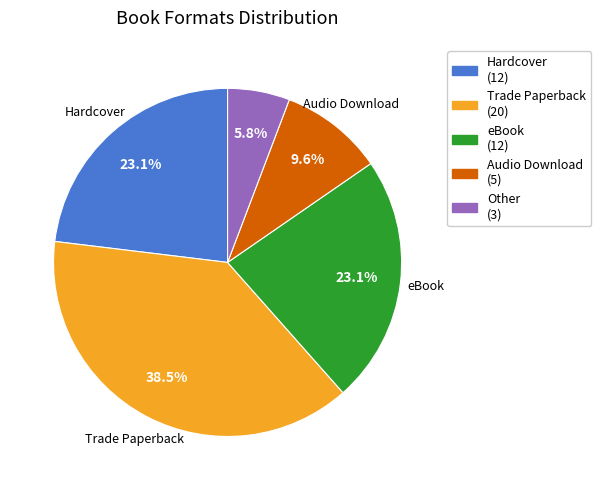

Is there a majority slice in this chart?

No